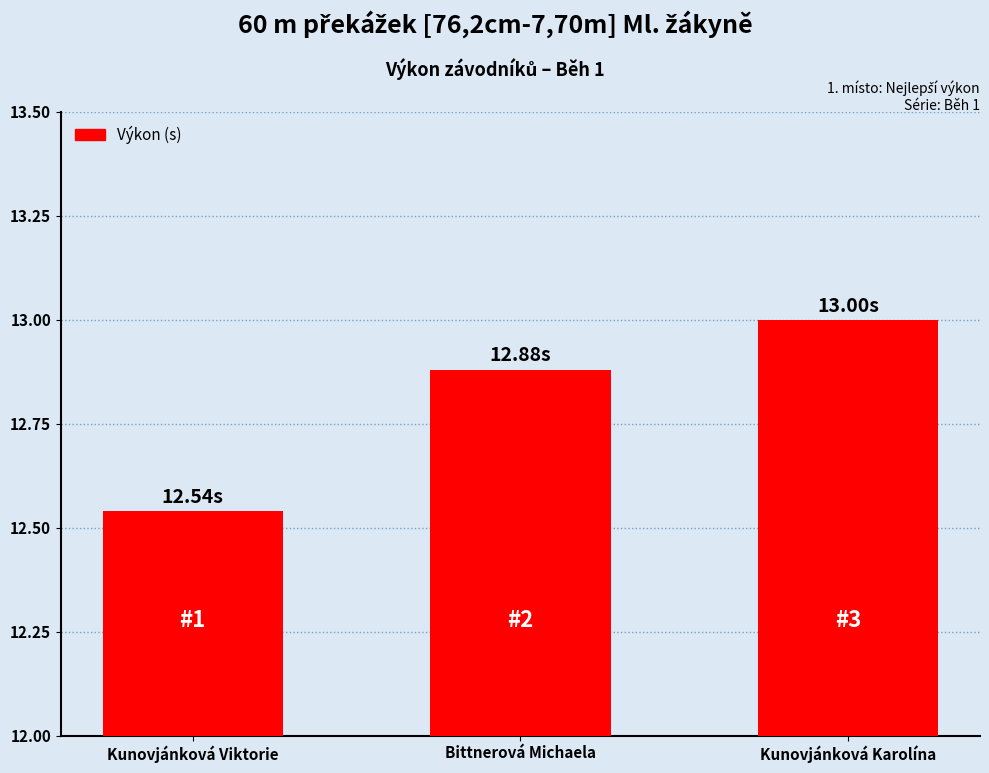

What is the label of the 1st bar from the left?

Kunovjánková Viktorie